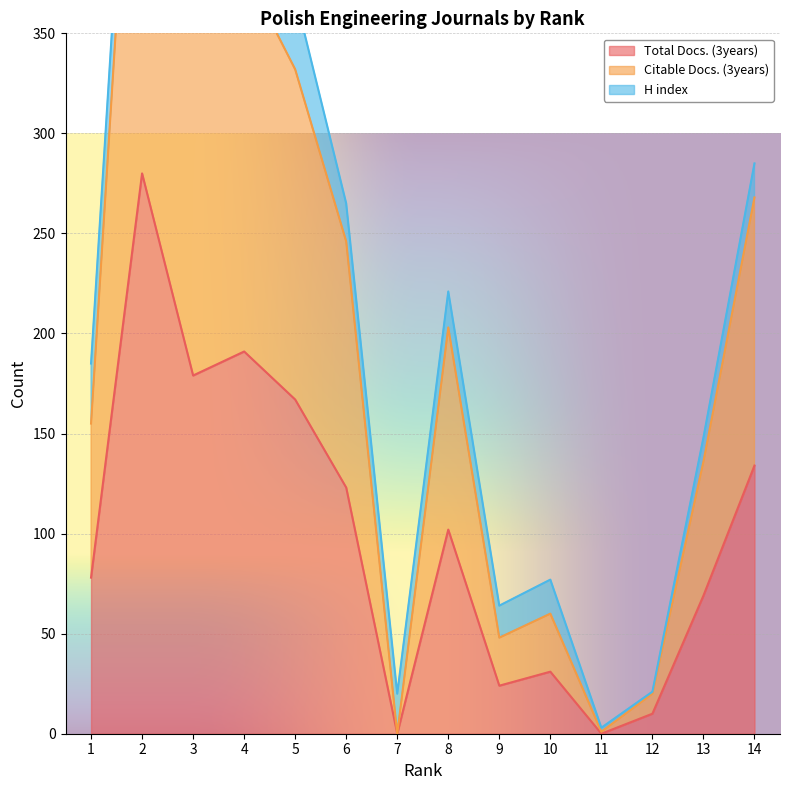

The Total Docs. (3years) series shows 69 at 13. True or false?

True